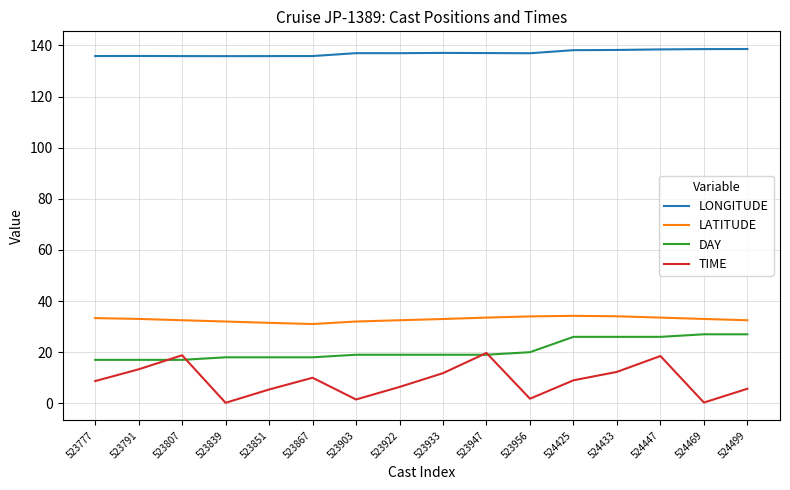

What is the minimum value for DAY?

17.0